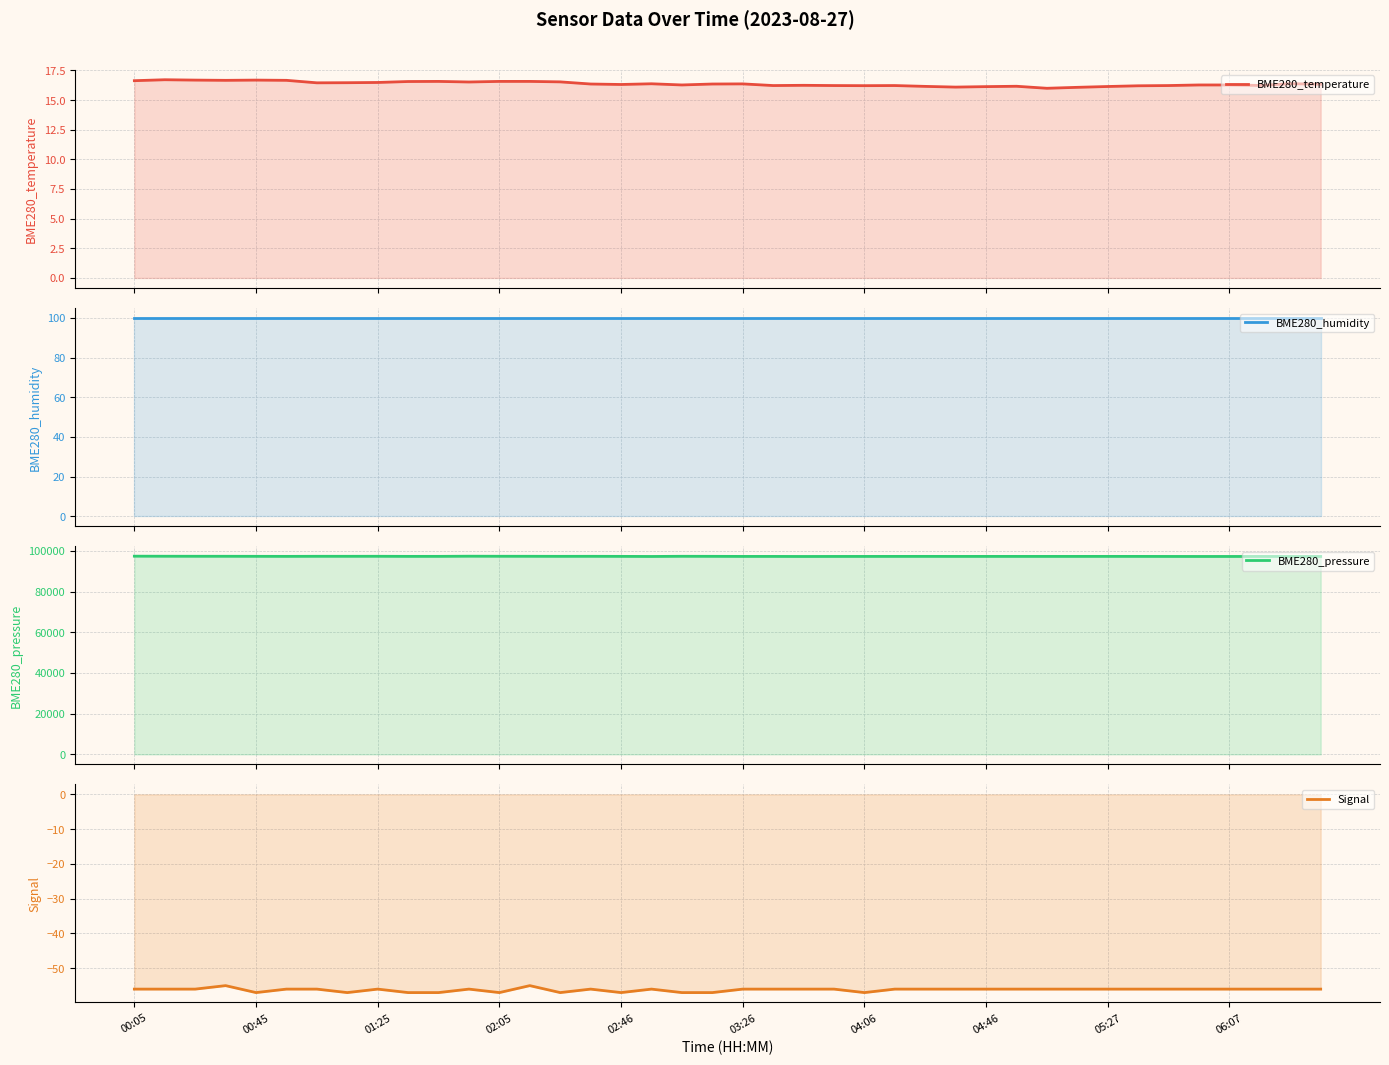

Reading left to right, transcribe all the data shown in this chart.

BME280_temperature: 16.6	16.7	16.7	16.7	16.7	16.7	16.4	16.5	16.5	16.6	16.6	16.5	16.6	16.6	16.5	16.4	16.3	16.4	16.3	16.4	16.4	16.2	16.2	16.2	16.2	16.2	16.1	16.1	16.1	16.2	16.0	16.1	16.1	16.2	16.2	16.3	16.3	16.2	16.4	16.3
BME280_humidity: 100.0	100.0	100.0	100.0	100.0	100.0	100.0	100.0	100.0	100.0	100.0	100.0	100.0	100.0	100.0	100.0	100.0	100.0	100.0	100.0	100.0	100.0	100.0	100.0	100.0	100.0	100.0	100.0	100.0	100.0	100.0	100.0	100.0	100.0	100.0	100.0	100.0	100.0	100.0	100.0
BME280_pressure: 97365.8	97334.2	97315.8	97312.6	97291.2	97268.9	97305.0	97301.1	97312.5	97268.1	97275.1	97349.0	97320.8	97307.9	97281.6	97297.1	97268.8	97221.2	97309.6	97283.4	97244.9	97247.0	97218.2	97238.8	97245.4	97255.9	97263.0	97249.5	97254.3	97253.7	97252.5	97253.7	97261.4	97255.5	97236.1	97223.1	97225.8	97238.5	97206.4	97220.2
Signal: -56.0	-56.0	-56.0	-55.0	-57.0	-56.0	-56.0	-57.0	-56.0	-57.0	-57.0	-56.0	-57.0	-55.0	-57.0	-56.0	-57.0	-56.0	-57.0	-57.0	-56.0	-56.0	-56.0	-56.0	-57.0	-56.0	-56.0	-56.0	-56.0	-56.0	-56.0	-56.0	-56.0	-56.0	-56.0	-56.0	-56.0	-56.0	-56.0	-56.0